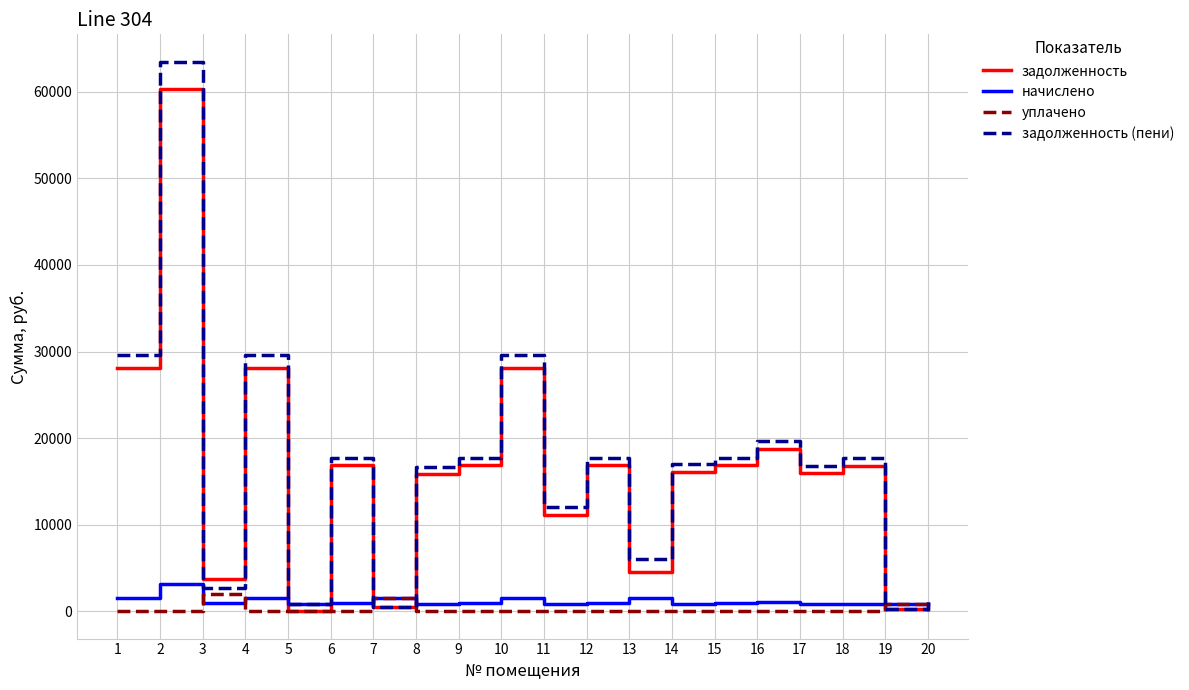

Which series has the largest range (max minus min)?

задолженность (пени)